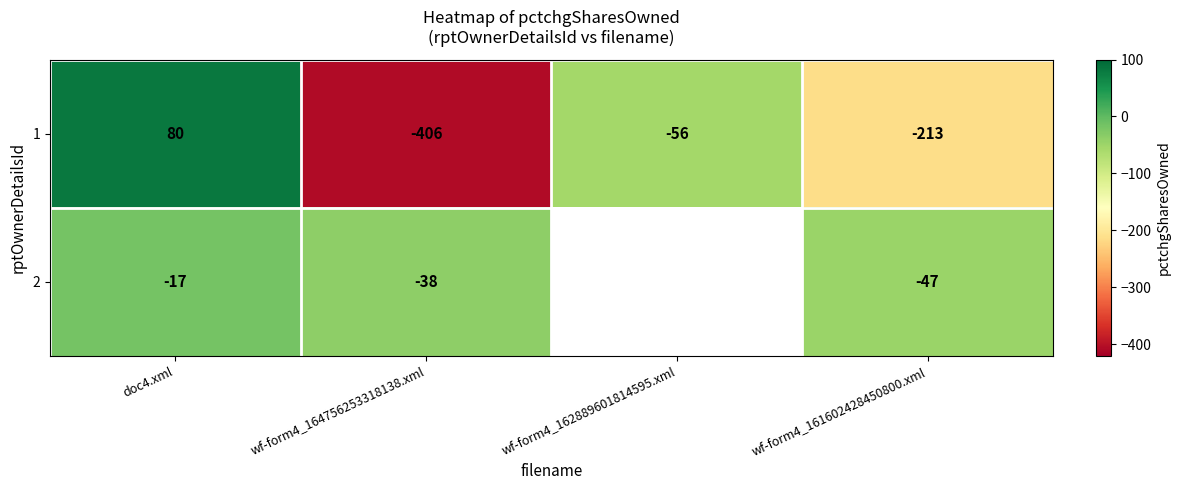

The 2 series shows -31.8 at wf-form4_161602428450800.xml. True or false?

False